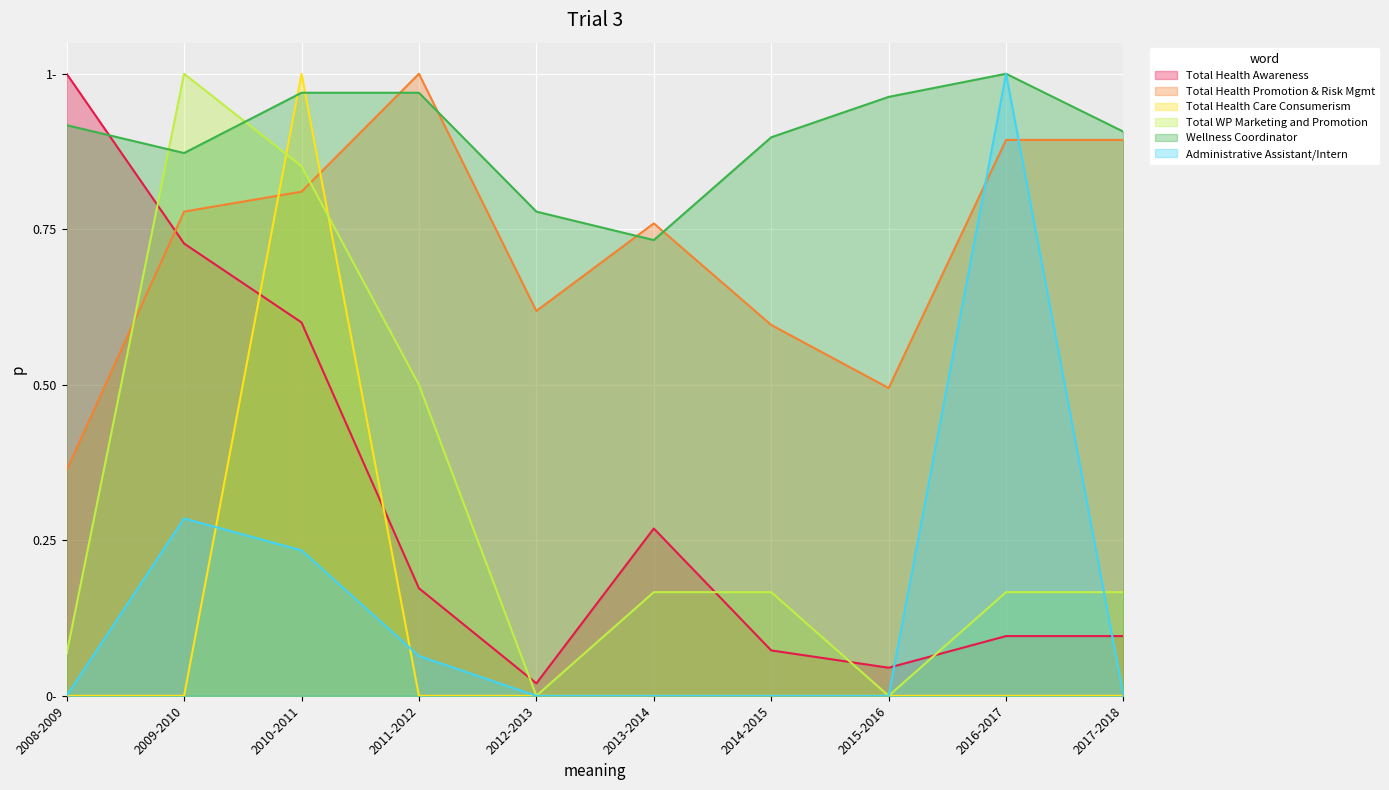

List the labels in order of Total Health Awareness value, largest first.

2008-2009, 2009-2010, 2010-2011, 2013-2014, 2011-2012, 2016-2017, 2017-2018, 2014-2015, 2015-2016, 2012-2013